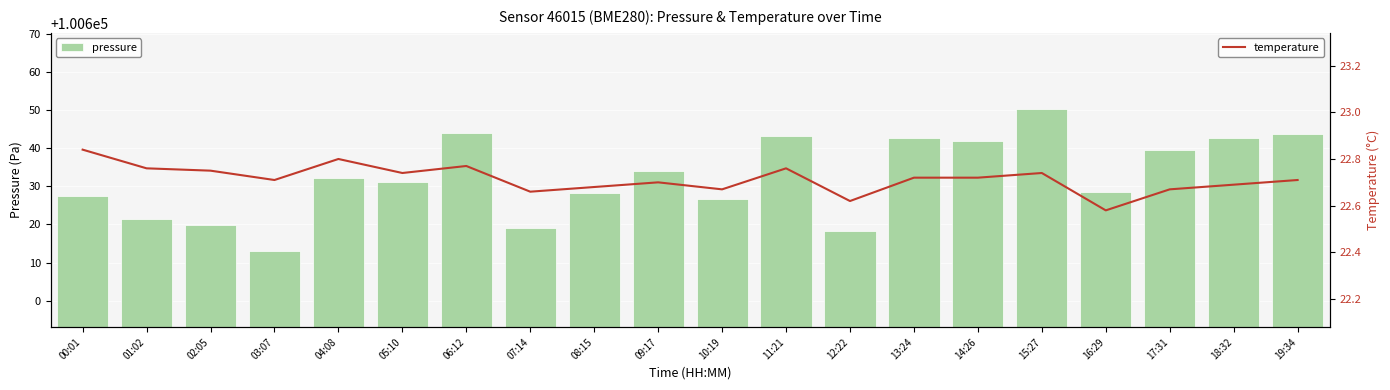

What is the label of the 12th bar from the right?

08:15